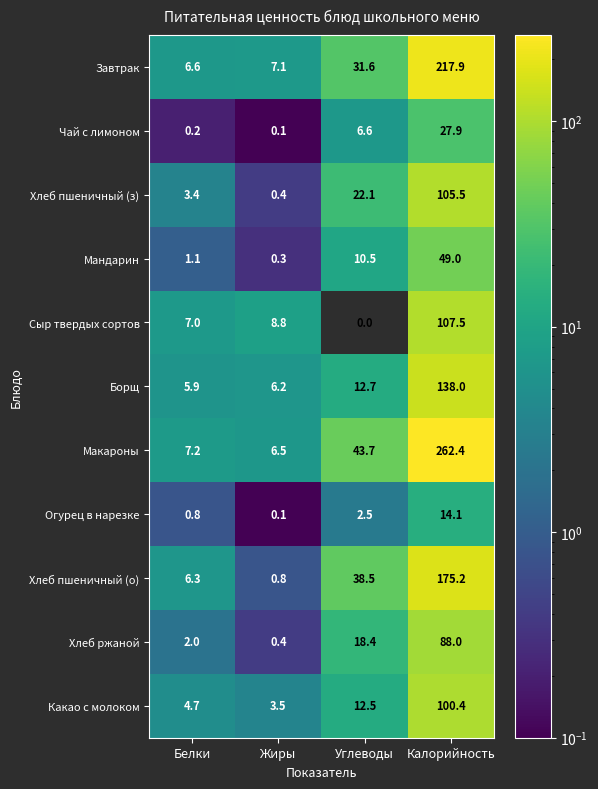

What is the difference between the maximum and second lowest values in the Макароны series?

255.2